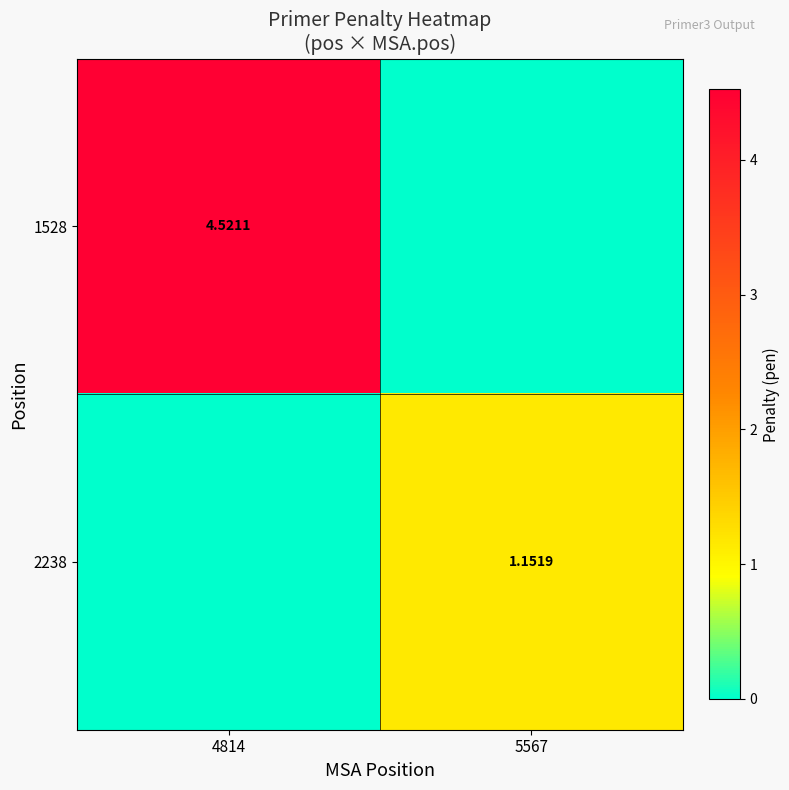

Rank the series at 5567 from lowest to highest value.

1528, 2238